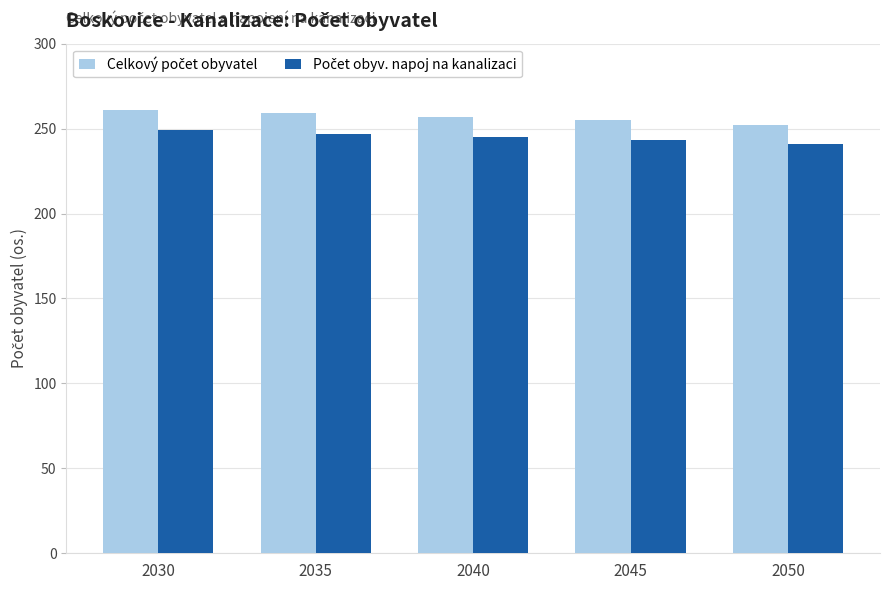

What is the total value across all series at 2035?

506